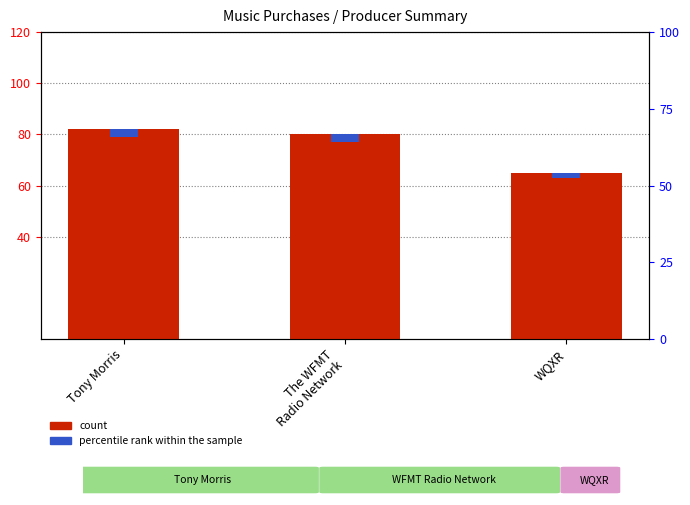

At WQXR, list the series in order from smallest to largest.

percentile rank within the sample, count